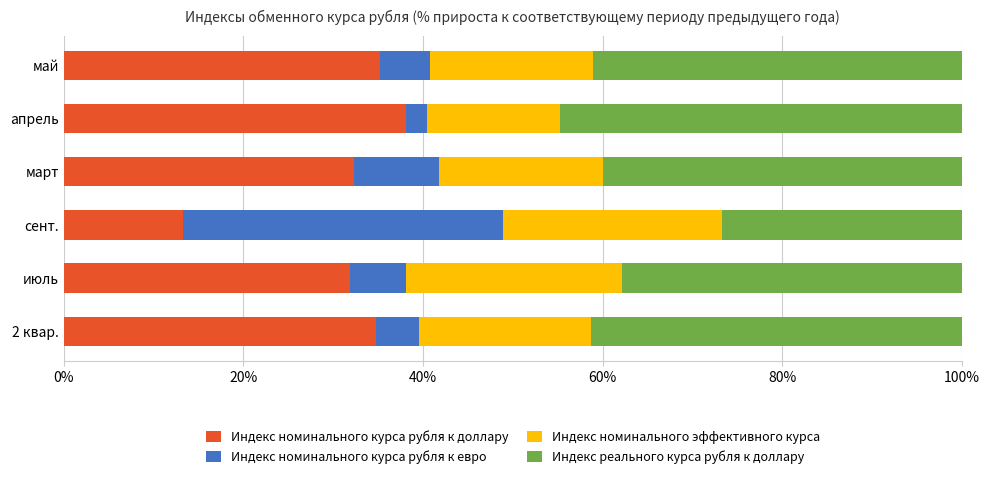

What is the sum of all Индекс номинального курса рубля к доллару values?

185.6